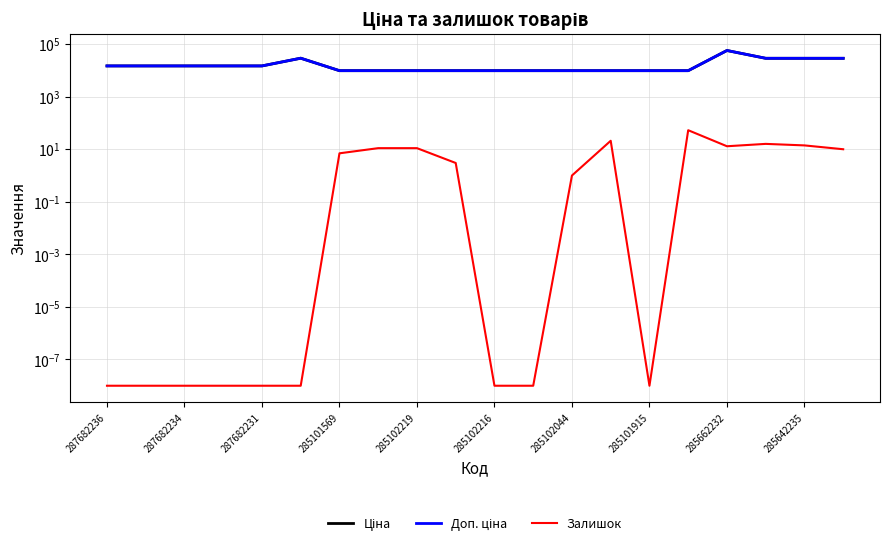

What is the average value of the Залишок series?

8.0